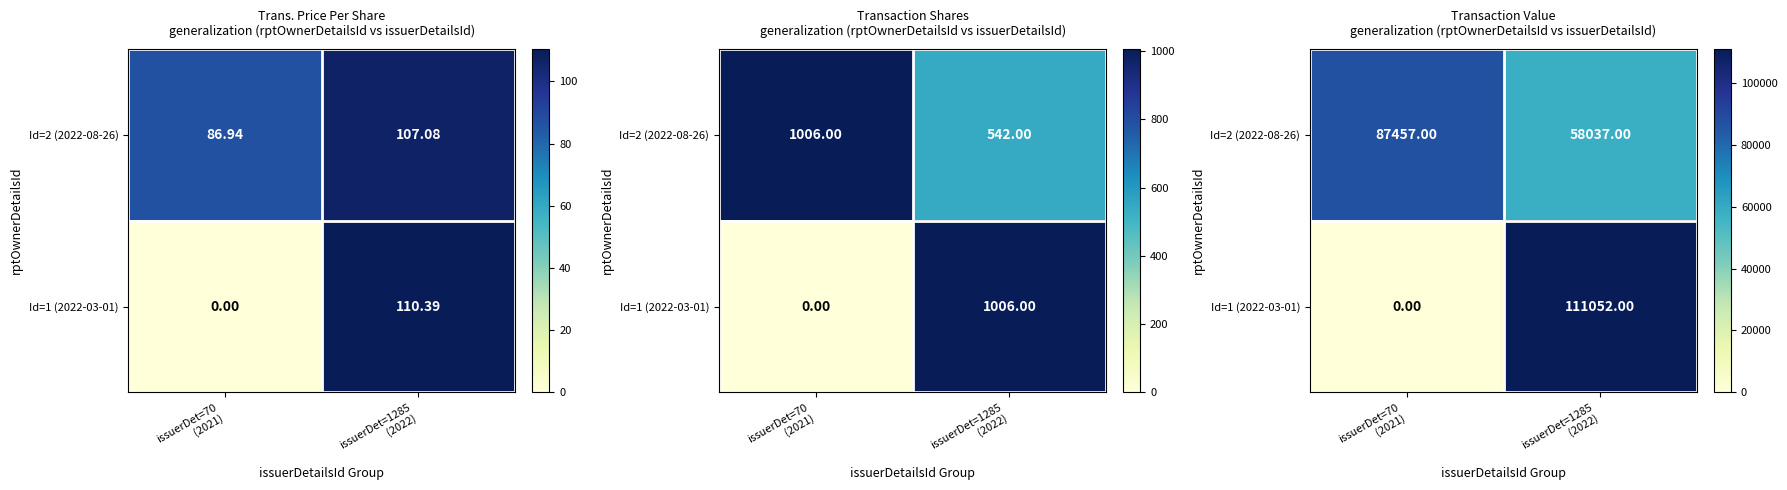

At which label does Id=1 (2022-03-01) reach its minimum?

issuerDet=70 (2021)